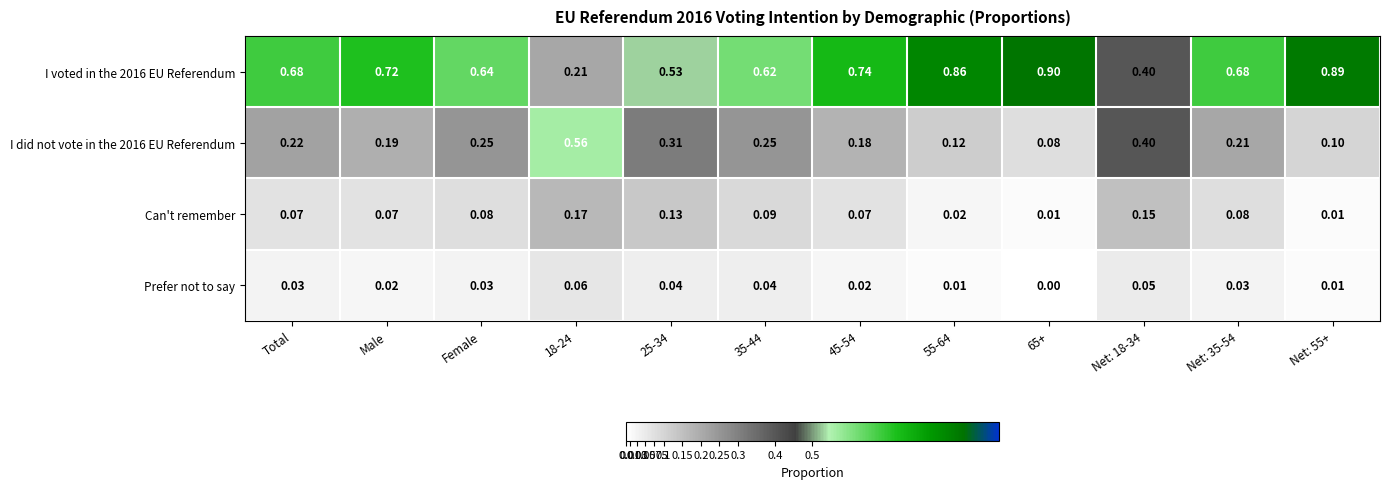

Between 55-64 and Net: 18-34, which series saw the biggest shift?

I voted in the 2016 EU Referendum